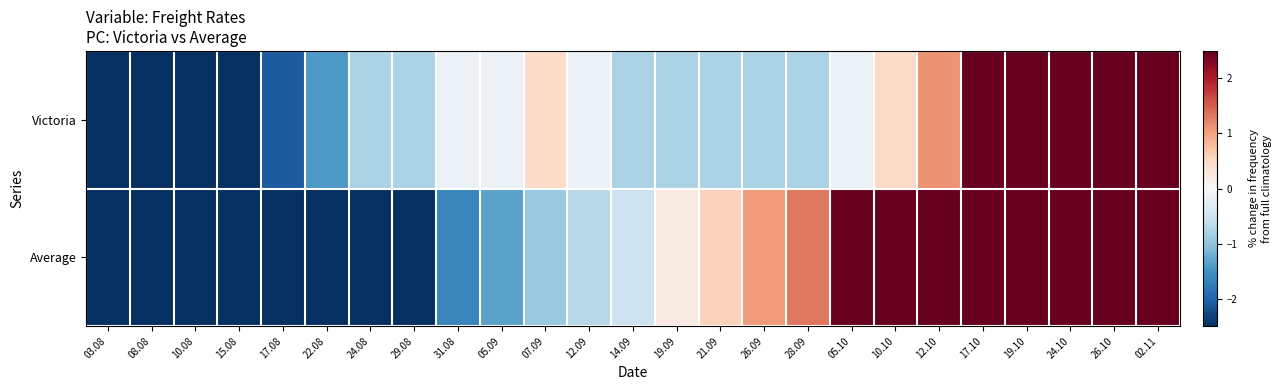

What is the greatest value displayed?

6.8